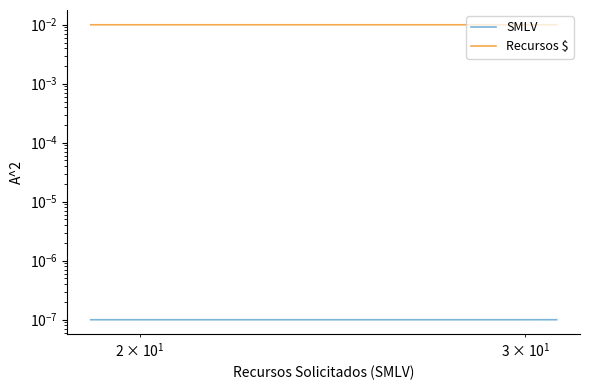

True or false: Recursos $ has more than 0 interior local peaks.

False